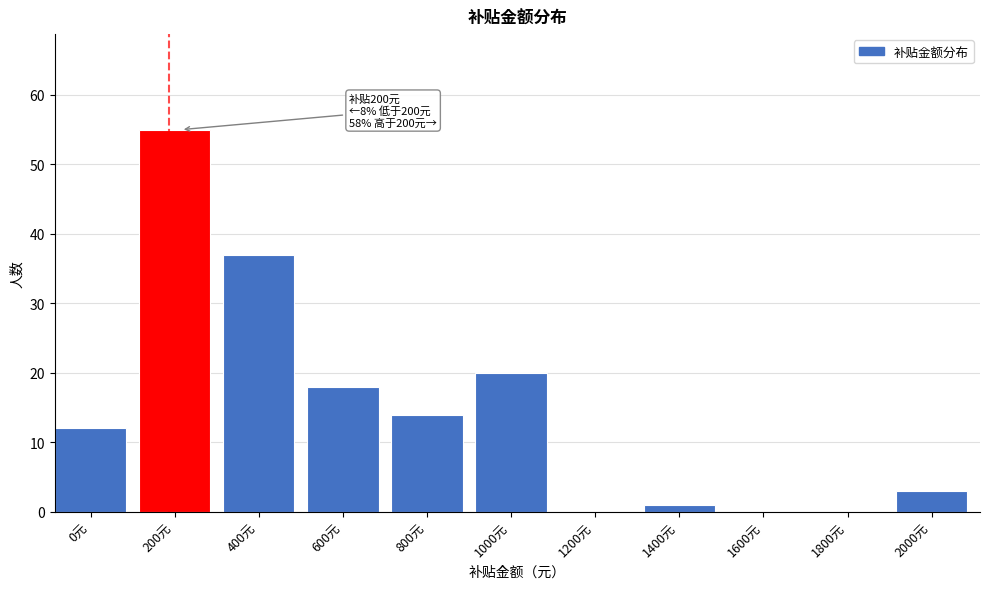

Reading left to right, transcribe all the data shown in this chart.

0元=12	200元=55	400元=37	600元=18	800元=14	1000元=20	1200元=0	1400元=1	1600元=0	1800元=0	2000元=3